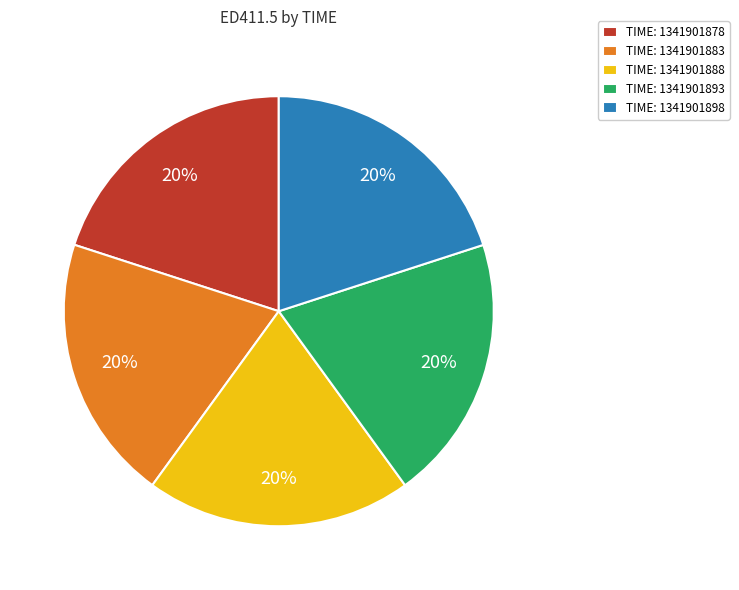

How many slices are in this pie chart?

5